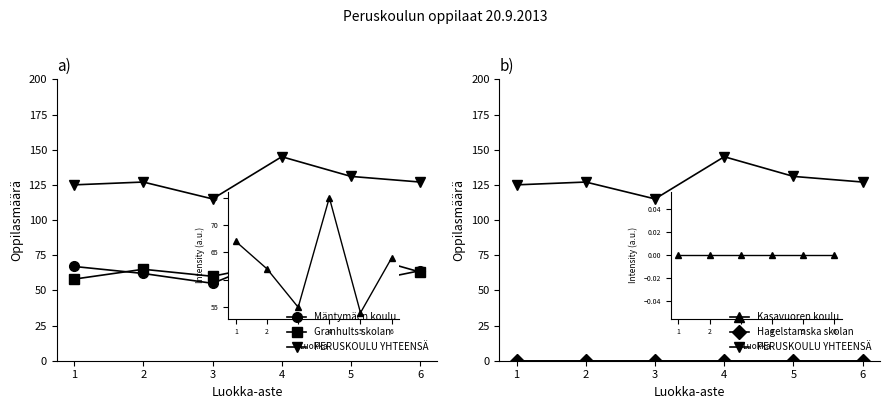

True or false: Hagelstamska skolan has a value of 0 at 5.

True